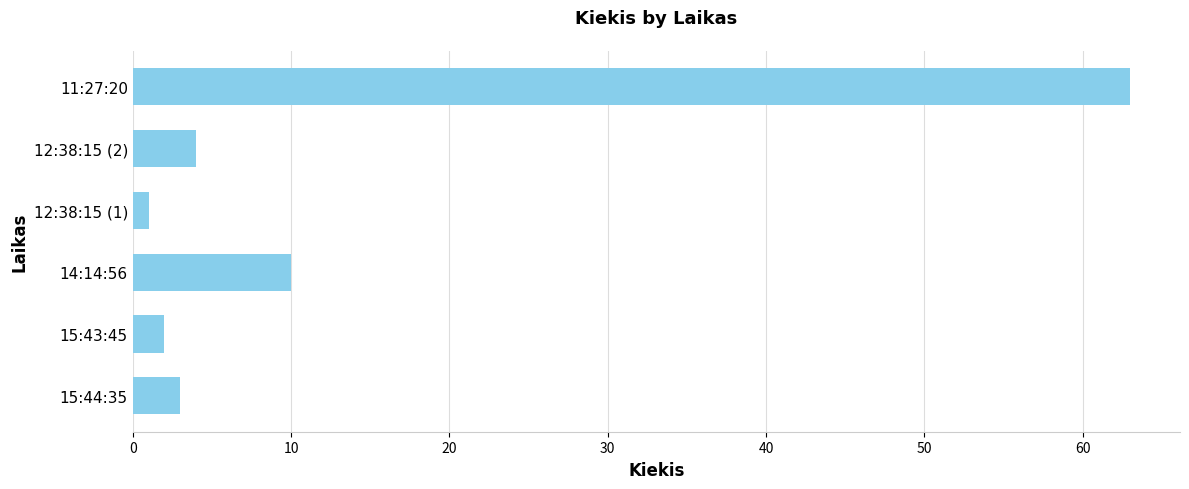

Reading top to bottom, extract all data points from this chart.

63	4	1	10	2	3